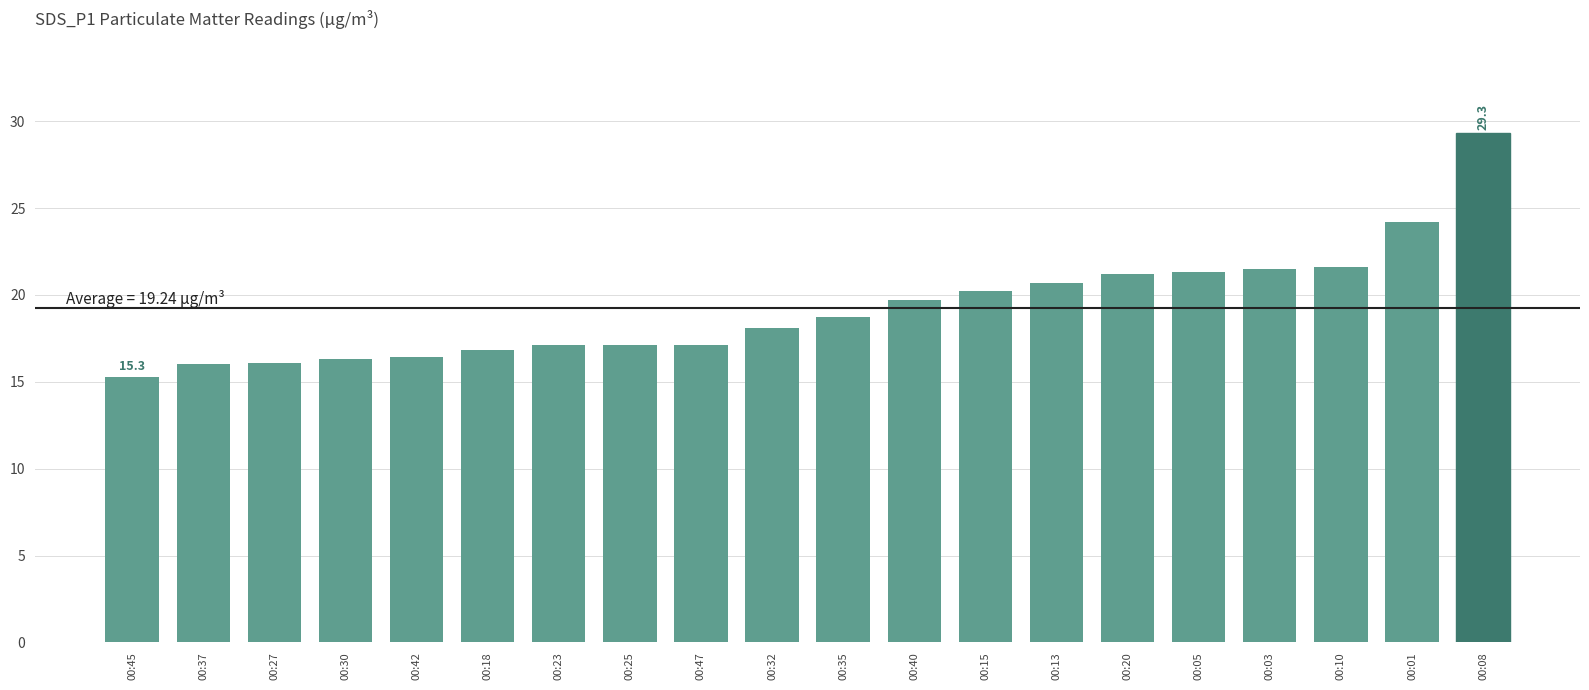

What is the label of the 15th bar from the left?

00:20